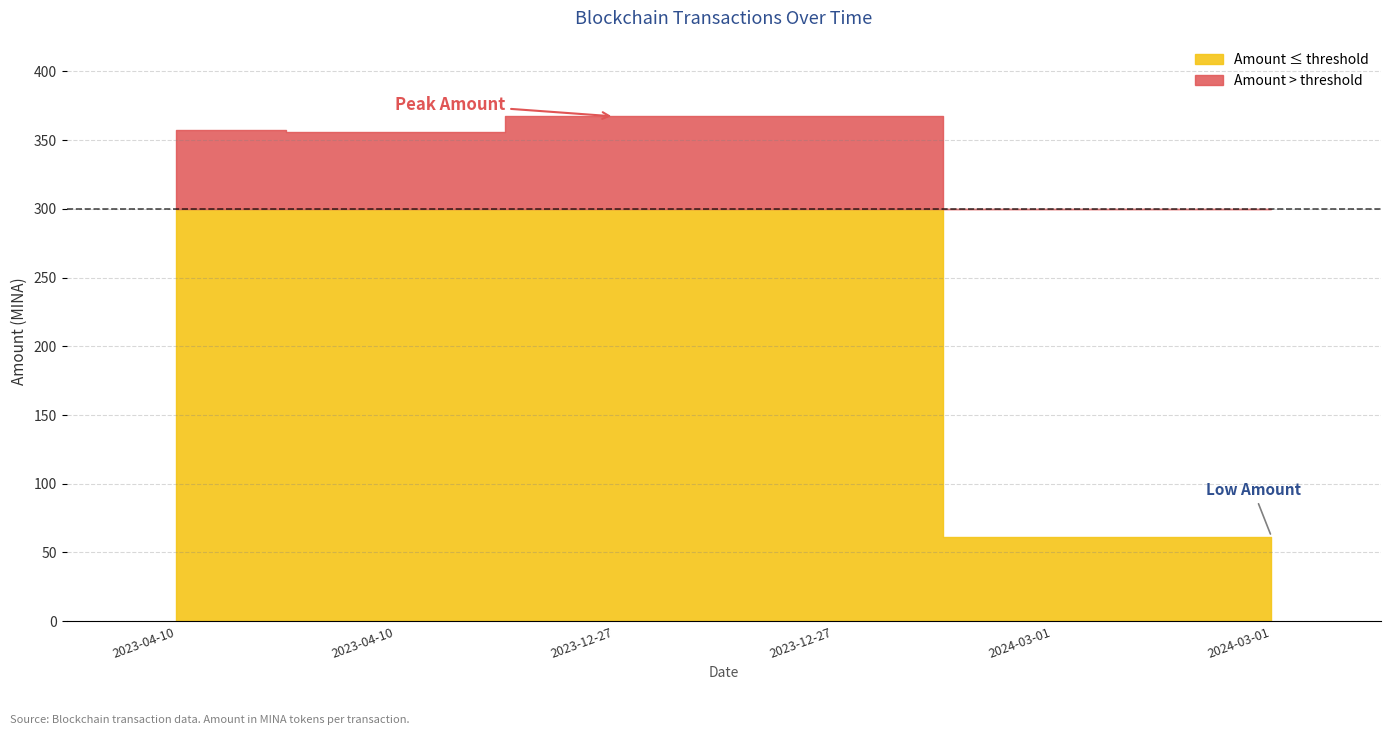

True or false: Amount and Fee intersect in this chart.

False